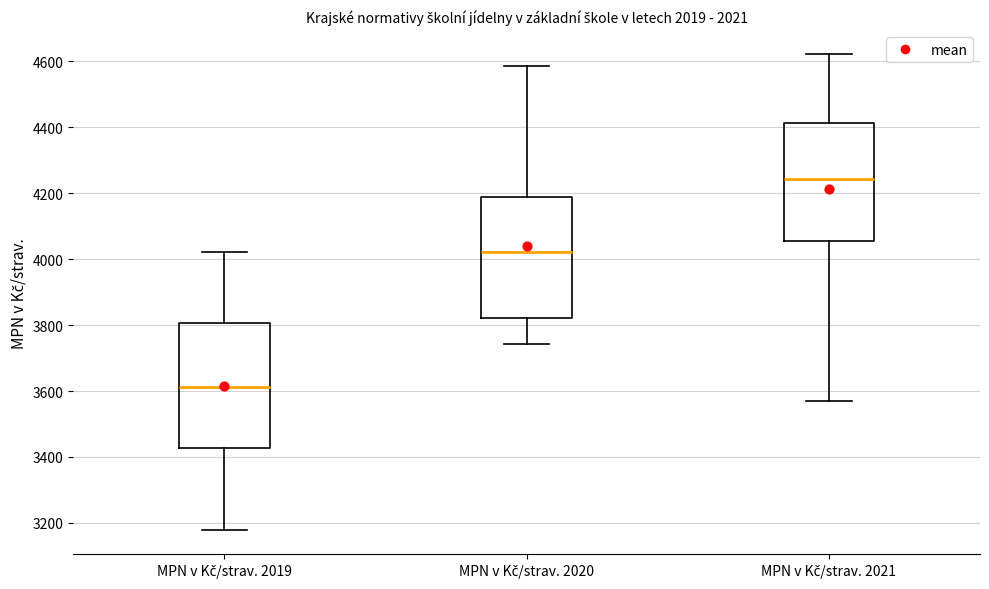

Where is the lower edge of the box for MPN v Kč/strav. 2020 on the y-axis? The values are not printed on the chart, so give them approximately, as read against the axis.

3820